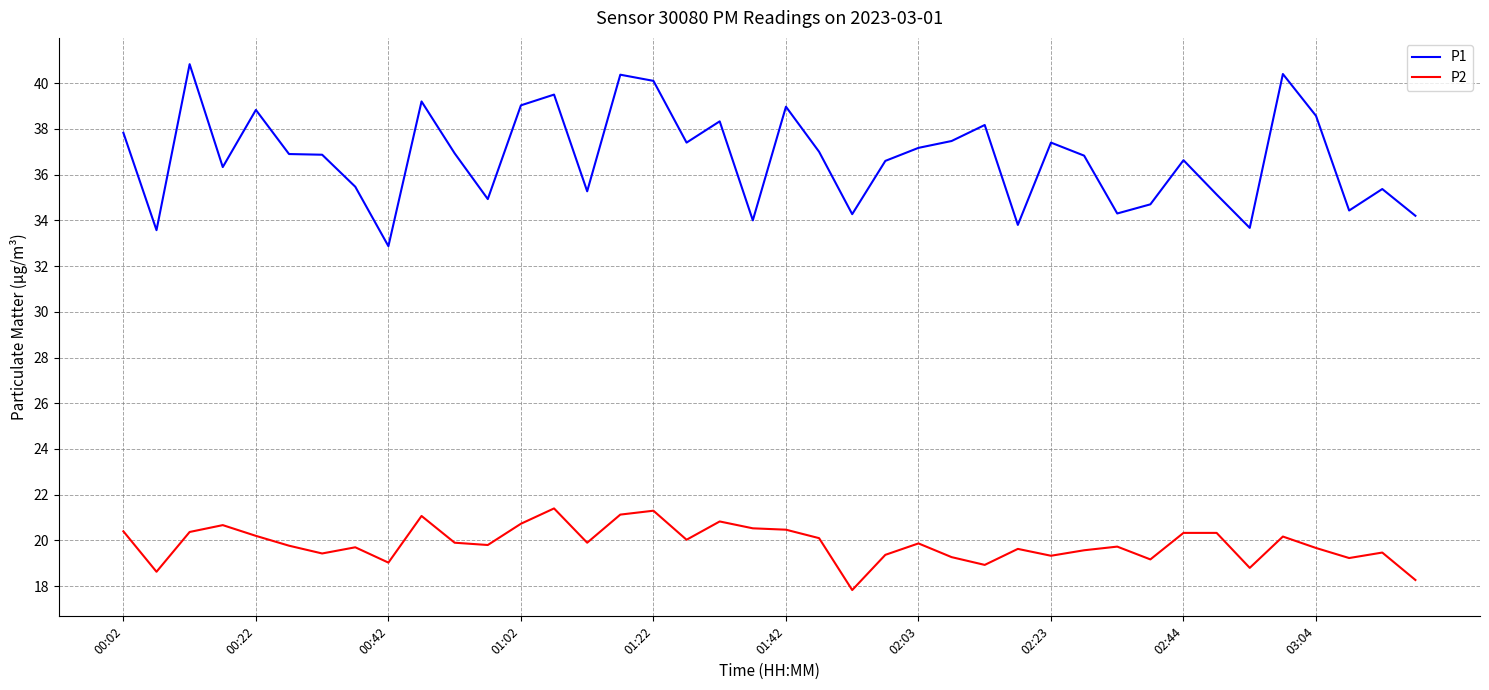

List the series in order of their overall mean, lowest first.

P2, P1